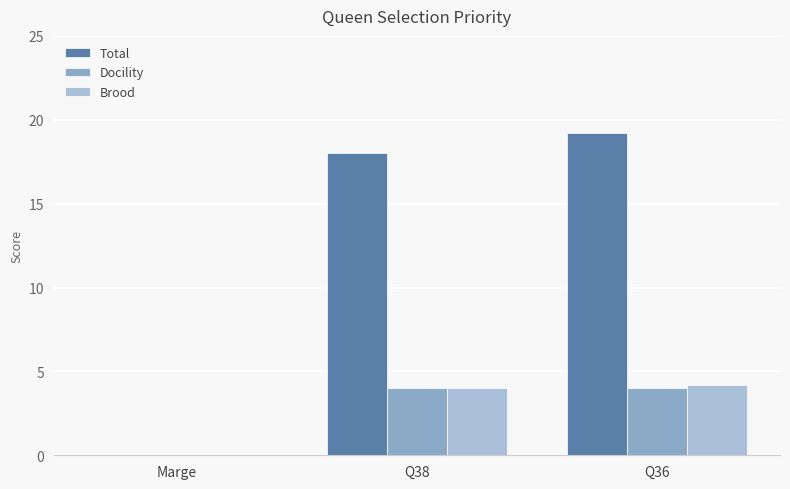

At which category is the sum across all series the highest?

Q36